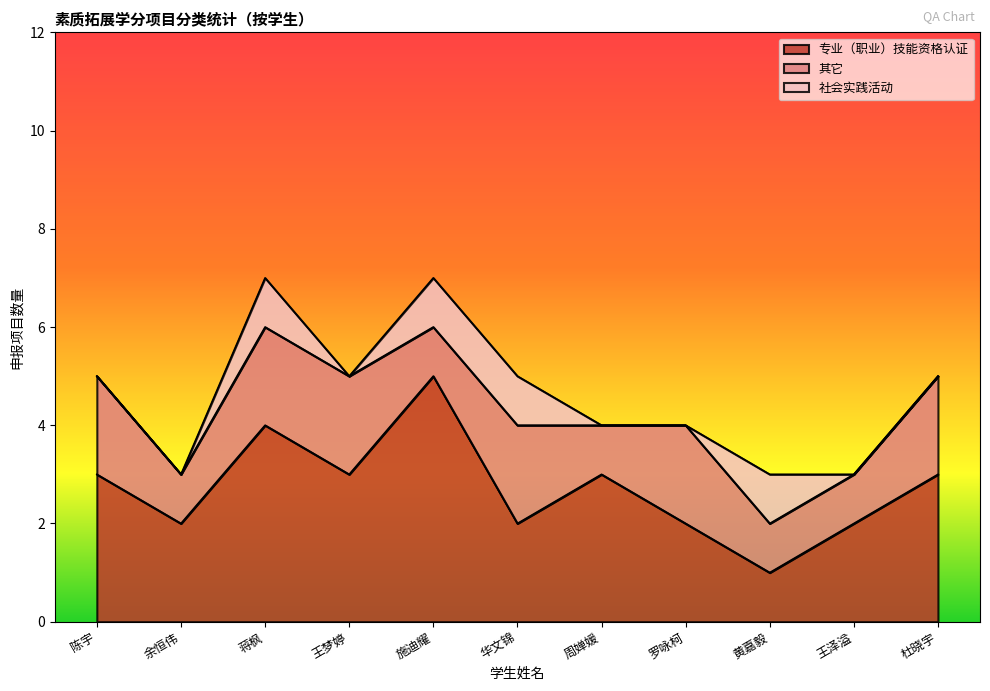

Reading left to right, transcribe all the data shown in this chart.

专业（职业）技能资格认证: 3	2	4	3	5	2	3	2	1	2	3
其它: 2	1	2	2	1	2	1	2	1	1	2
社会实践活动: 0	0	1	0	1	1	0	0	1	0	0